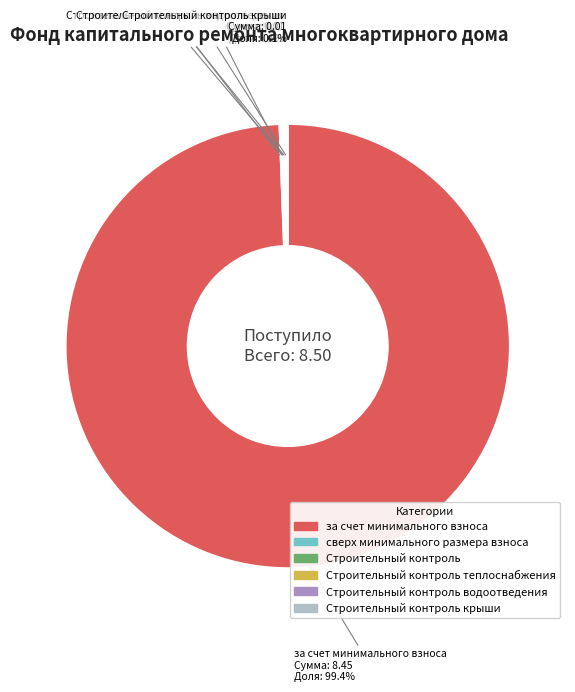

Does any single category account for the majority?

Yes